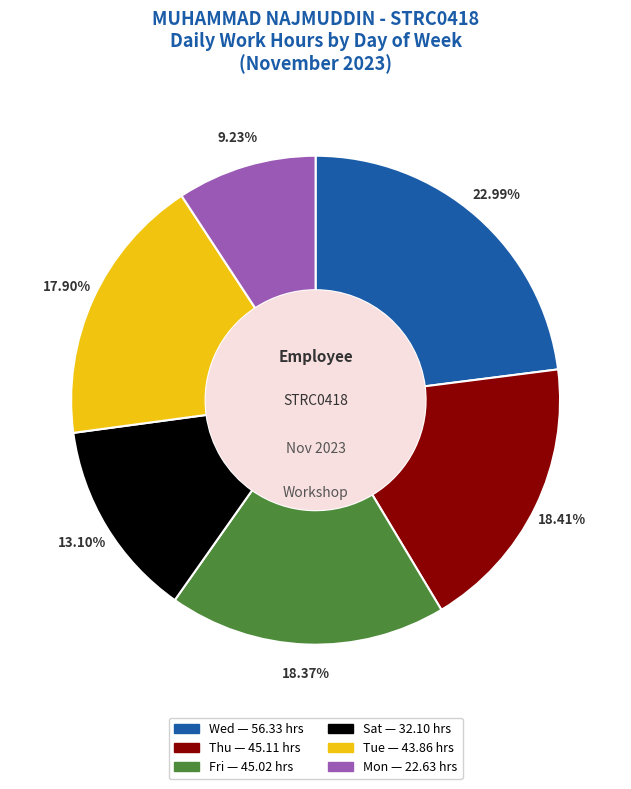

Is there a majority slice in this chart?

No